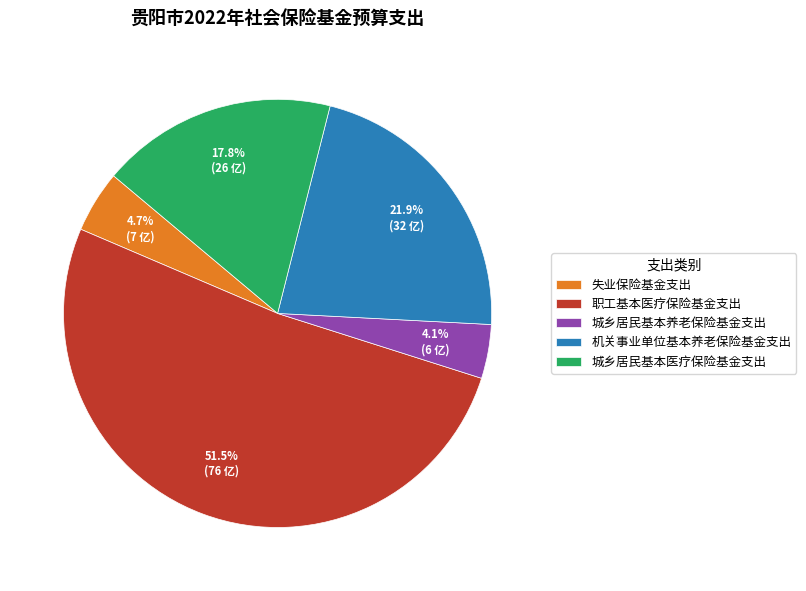

How many slices are in this pie chart?

5